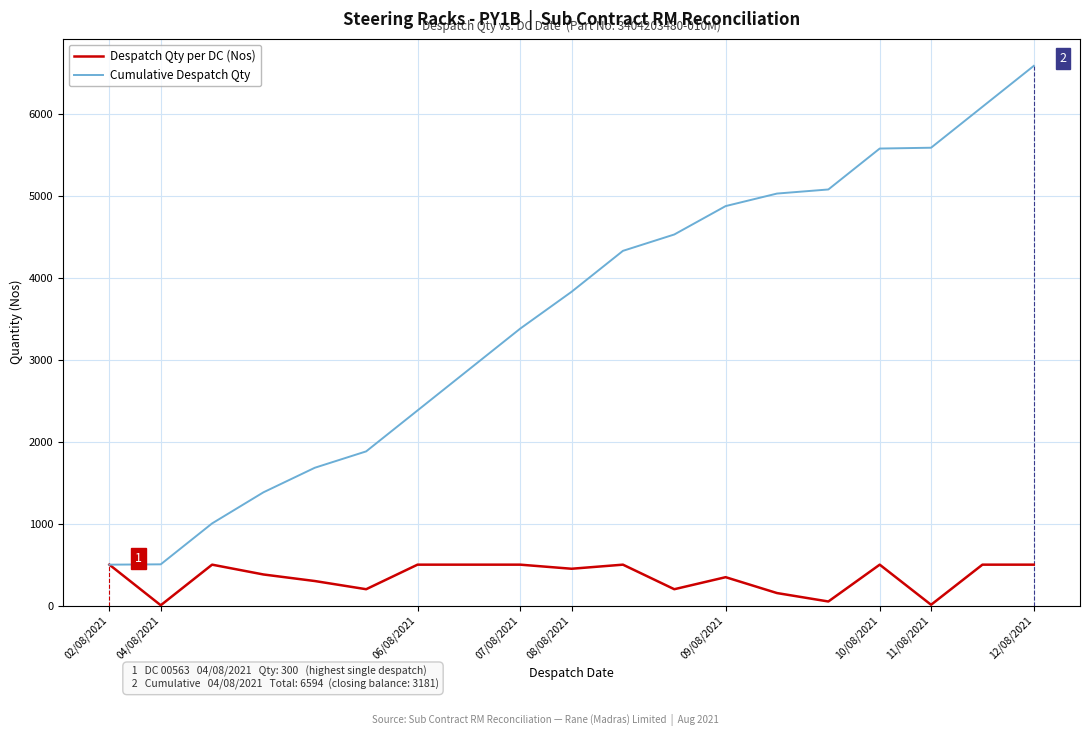

What is the maximum value shown in the chart?

6594